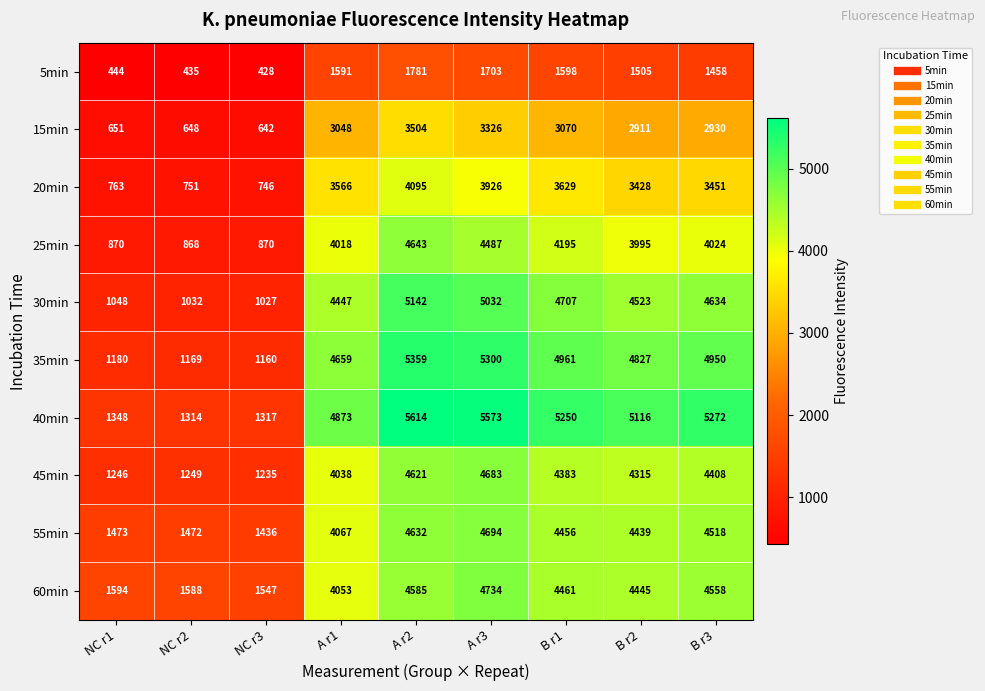

What is the average value of the 35min series?

3729